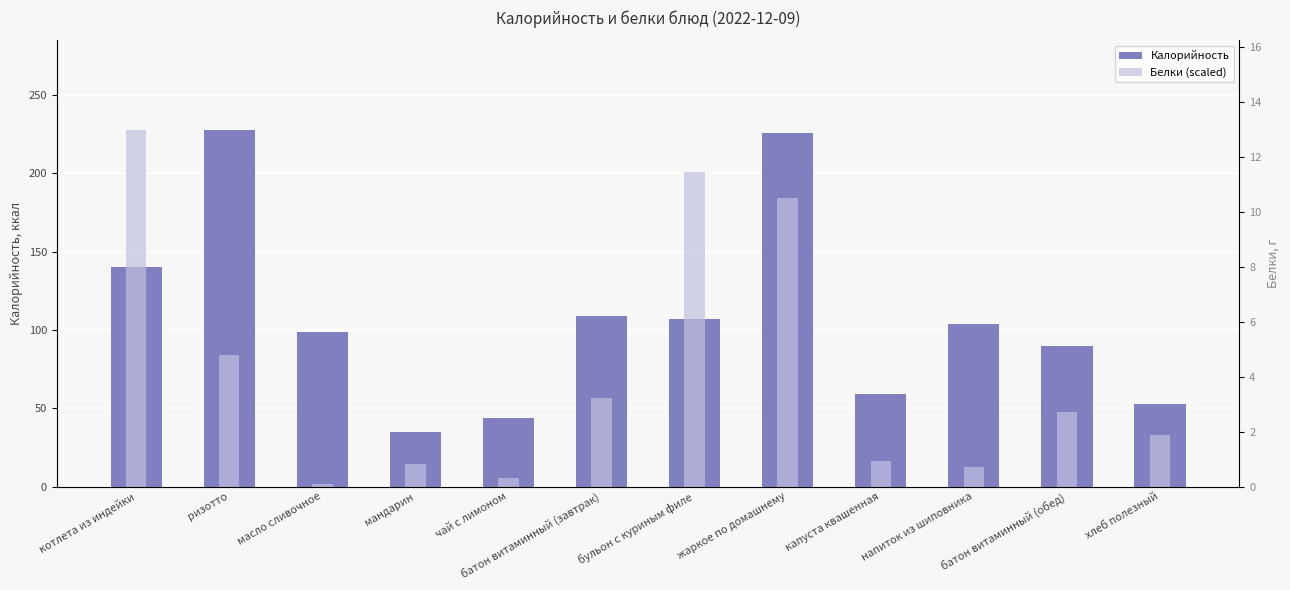

What is the label of the 3rd bar from the right?

напиток из шиповника